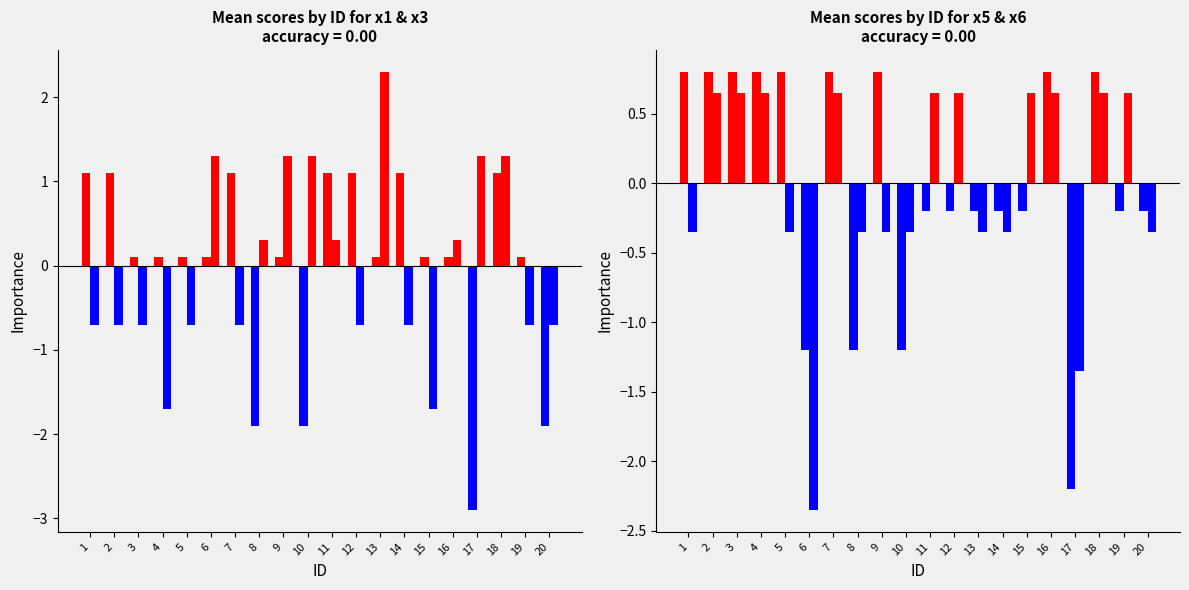

At which label is x1 closest to 0?

3